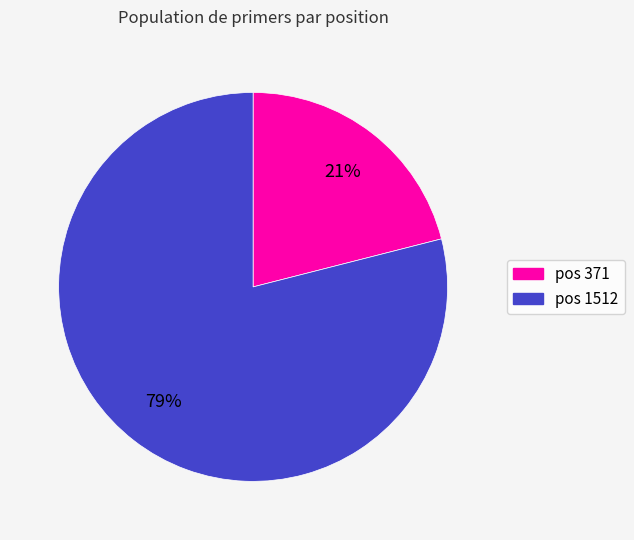

Which slice is the smallest?

pos 371